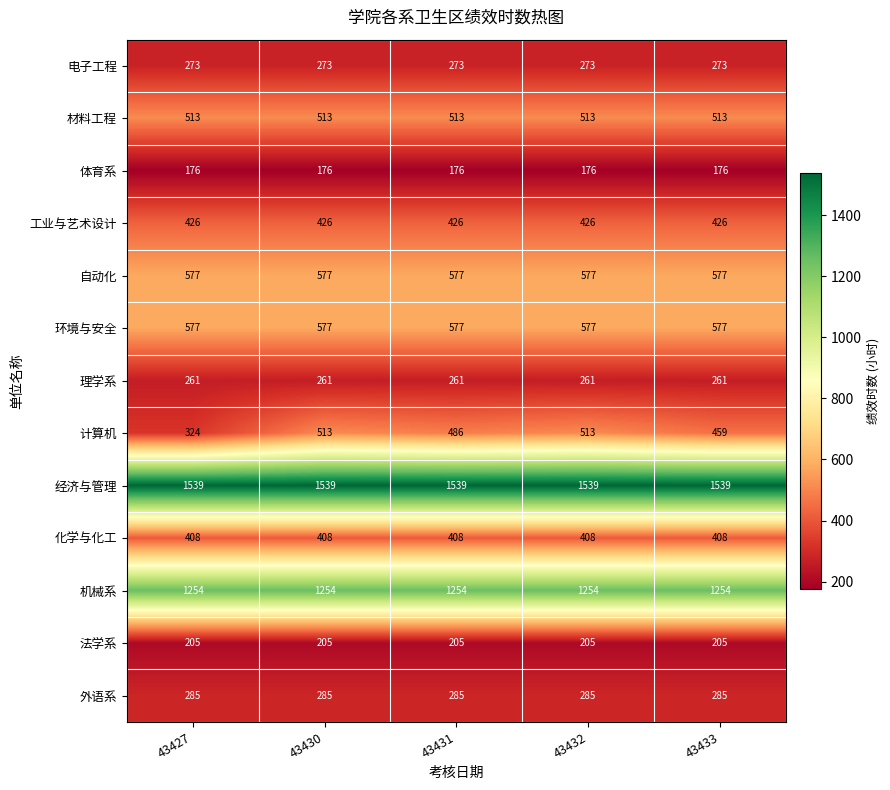

What is the difference between the highest and lowest values at 43427?

1363